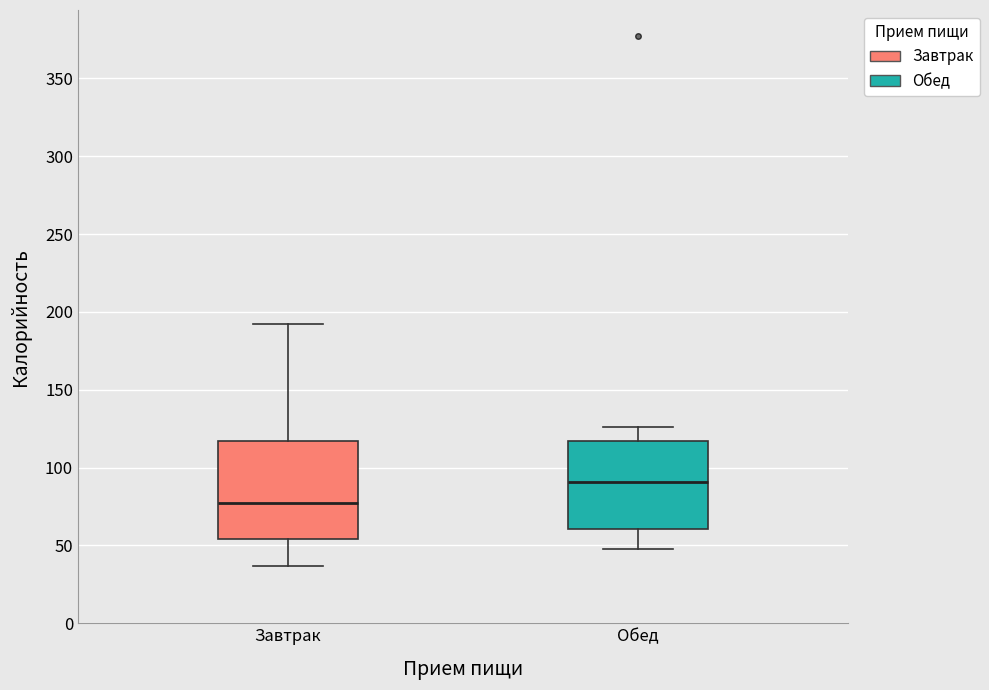

Which box is the tallest, from its lower edge to its upper edge?

Завтрак